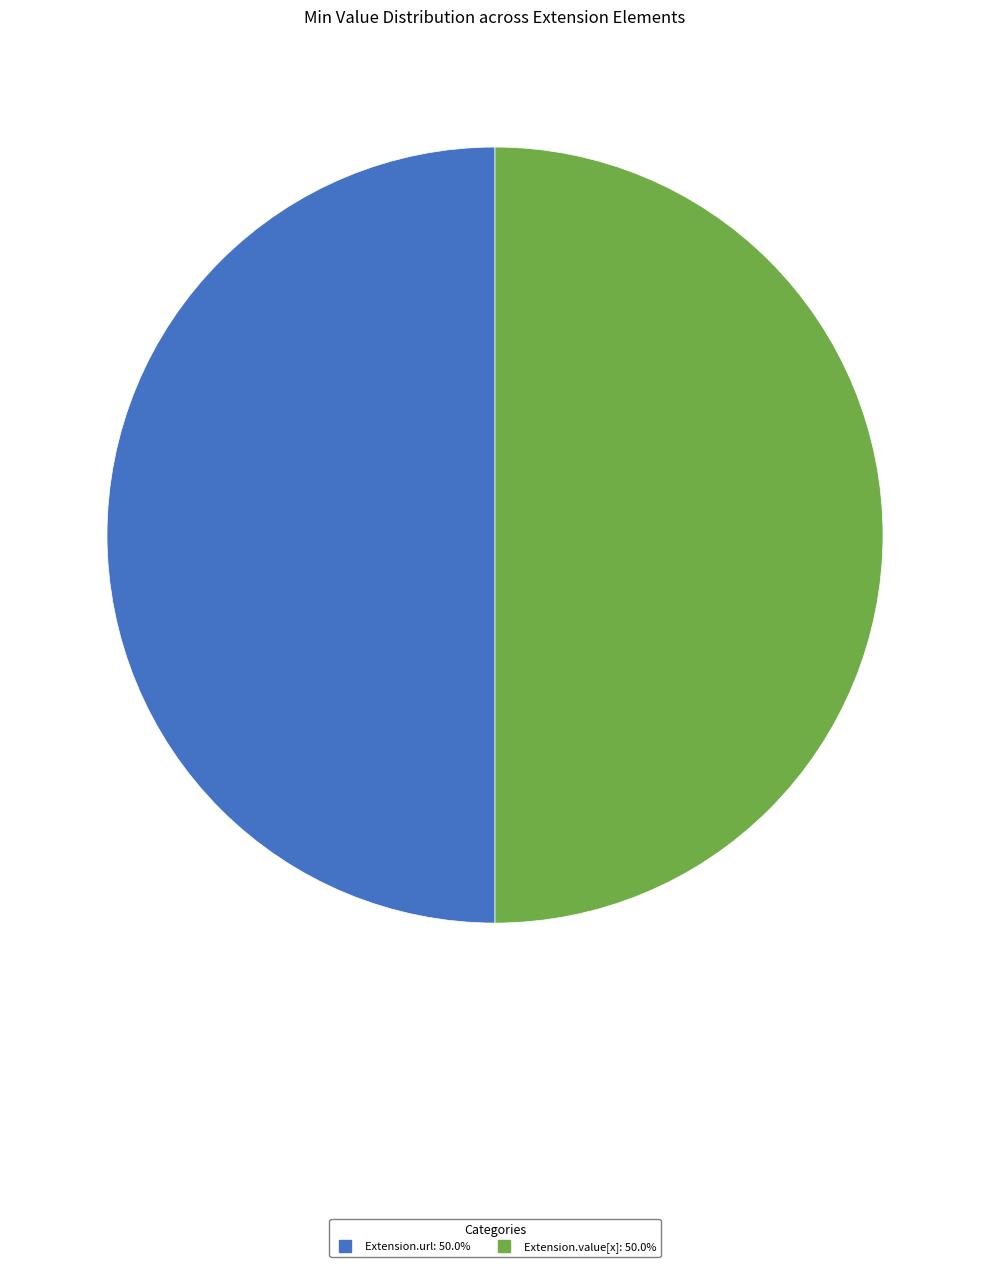

How many segments does this pie chart have?

2